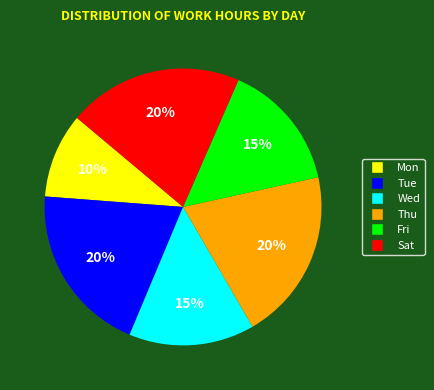

Is there any slice that represents more than half of the pie?

No